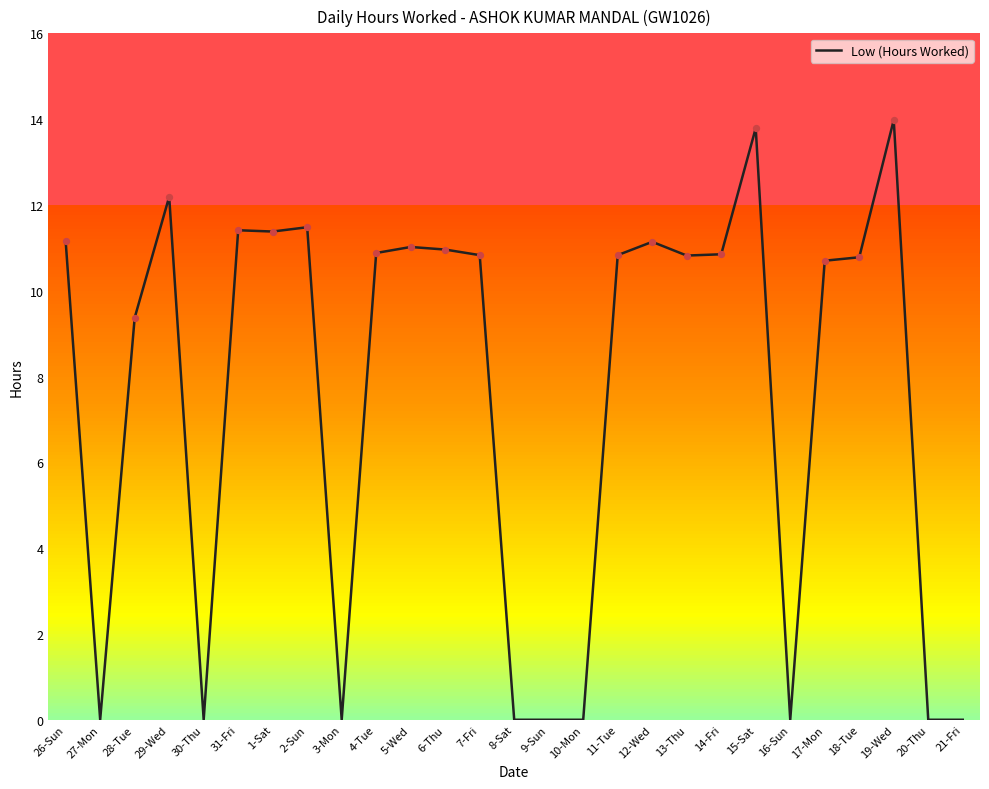

Approximately how many times larger is the value at 31-Fri compared to 2-Sun?

1.0